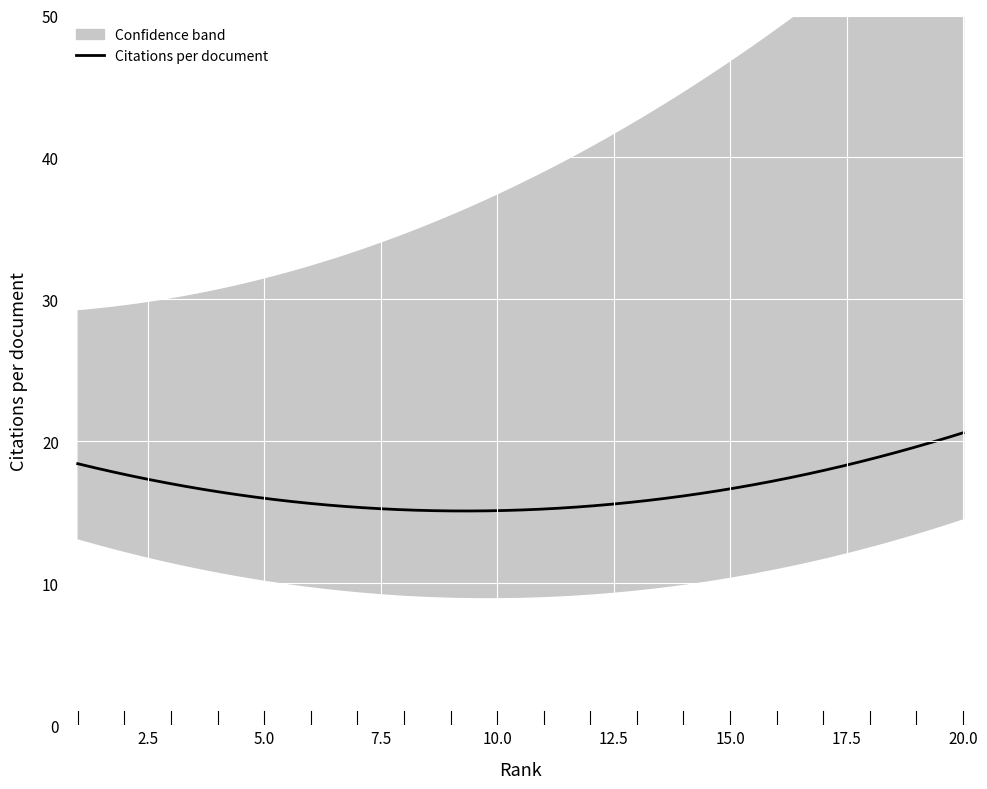

What is the lowest value of the Citations per document series?

15.1